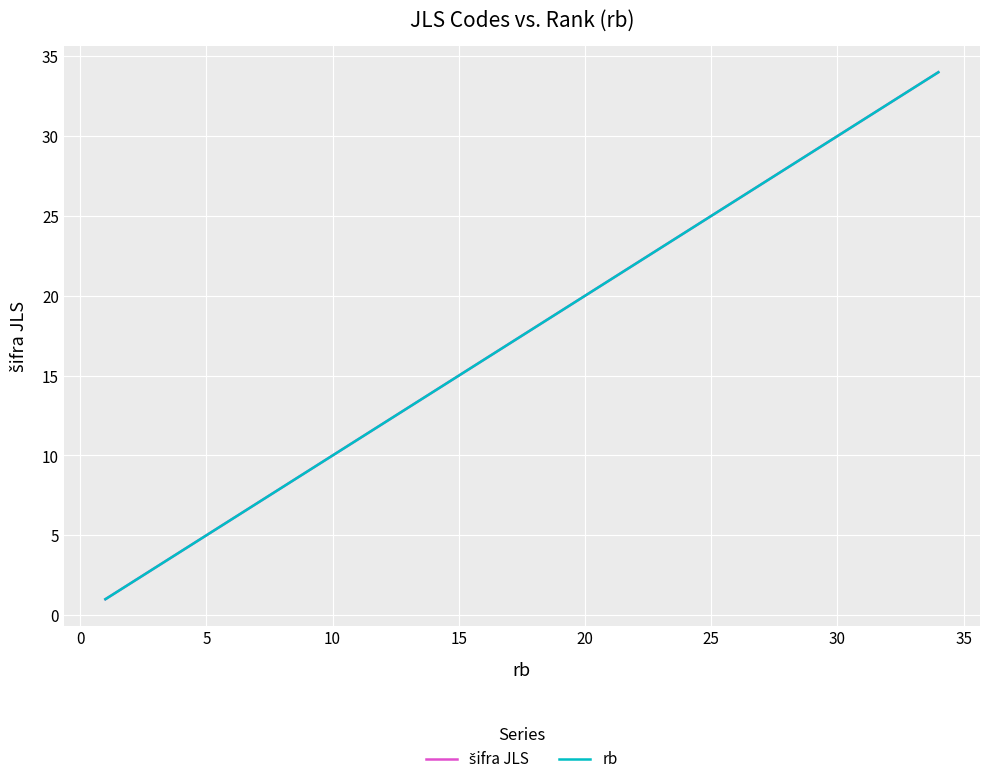

Does the chart have visible grid lines?

Yes